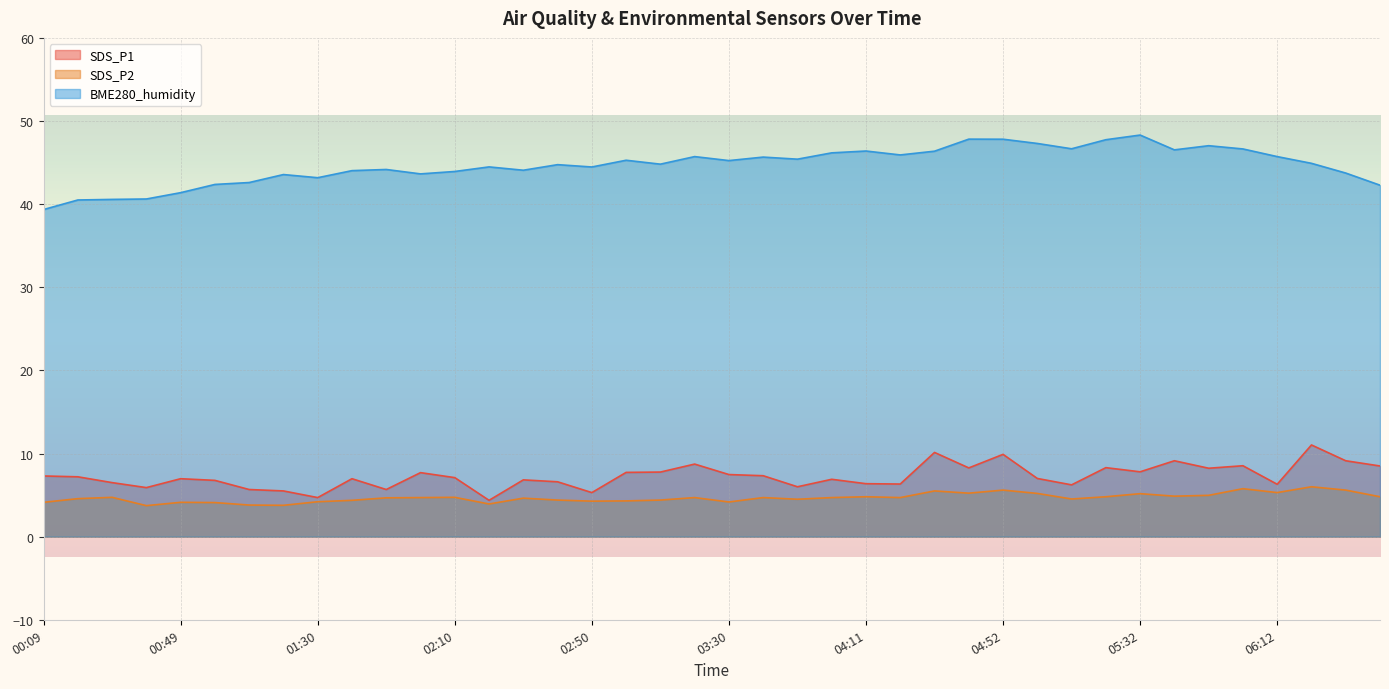

How many lines are shown in the chart?

3